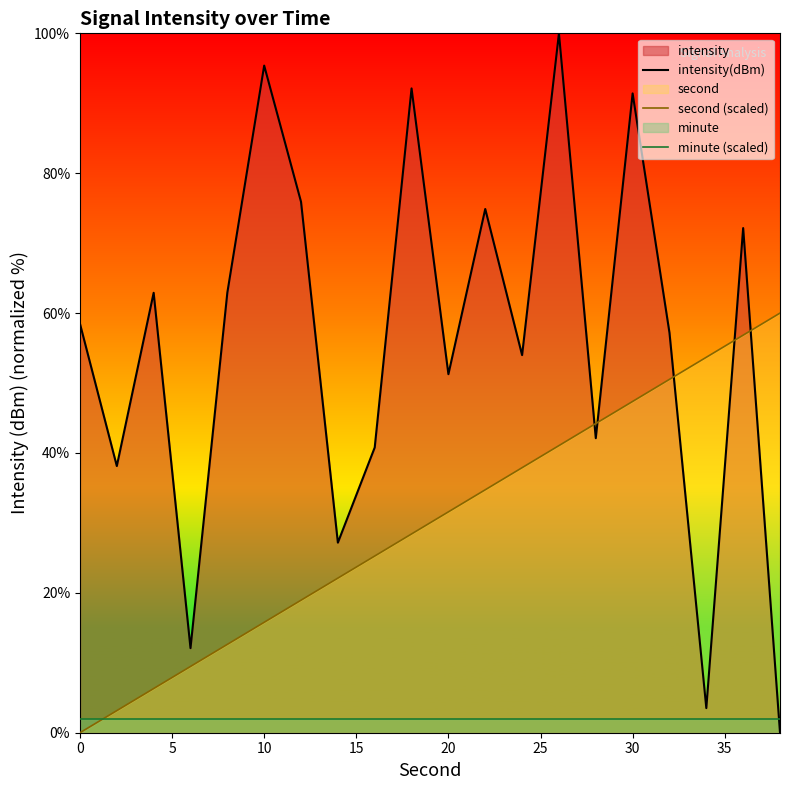

Does the chart display data point markers on the line(s)?

No